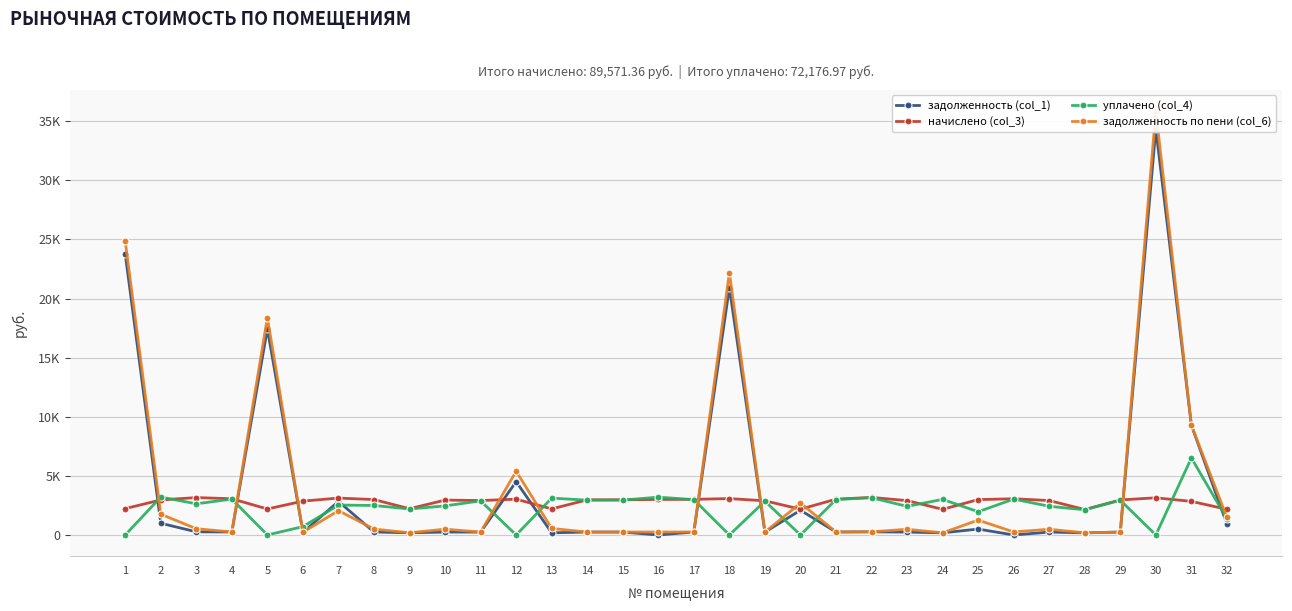

At which category does the chart reach its peak across all series?

30